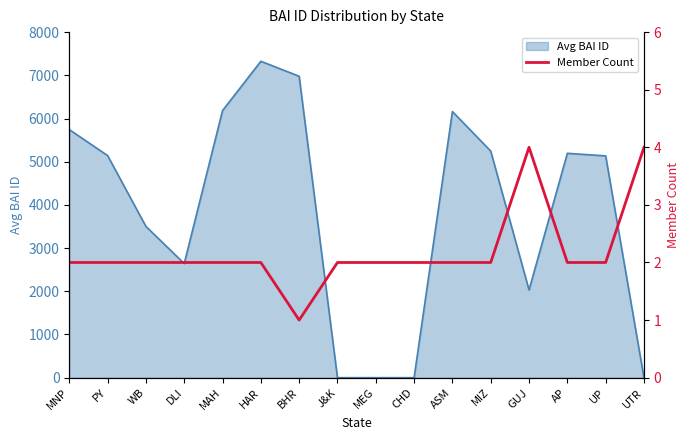

Between ASM and AP, which is larger?

ASM